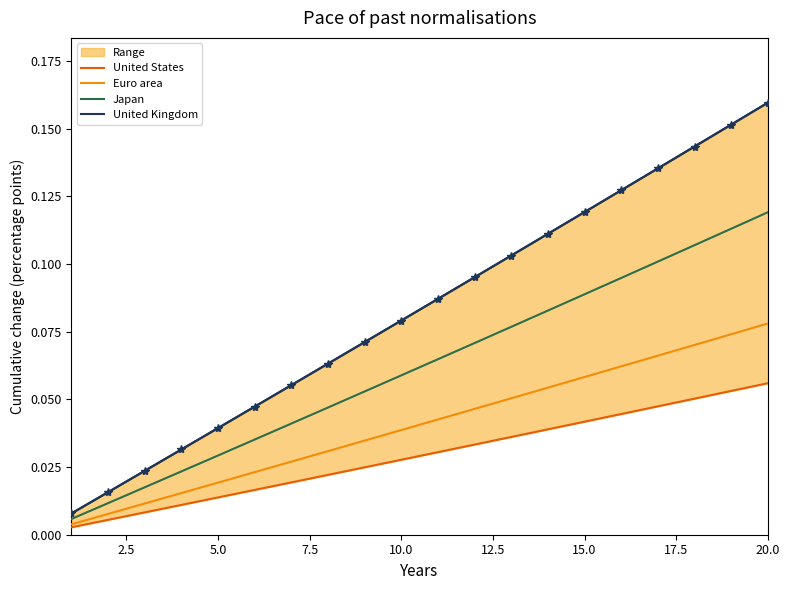

Is it true that Japan equals 0.0 at 10.0?

False